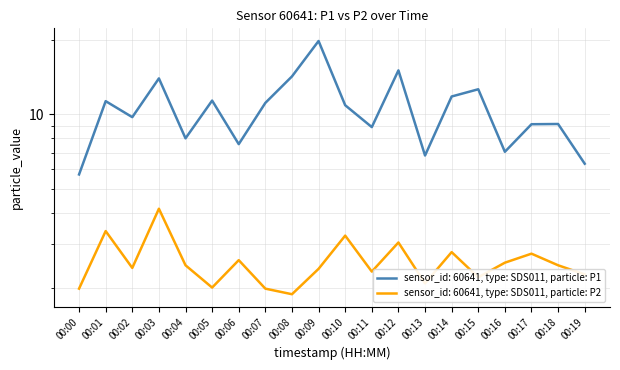

At how many categories does at least one series exceed 2?

20